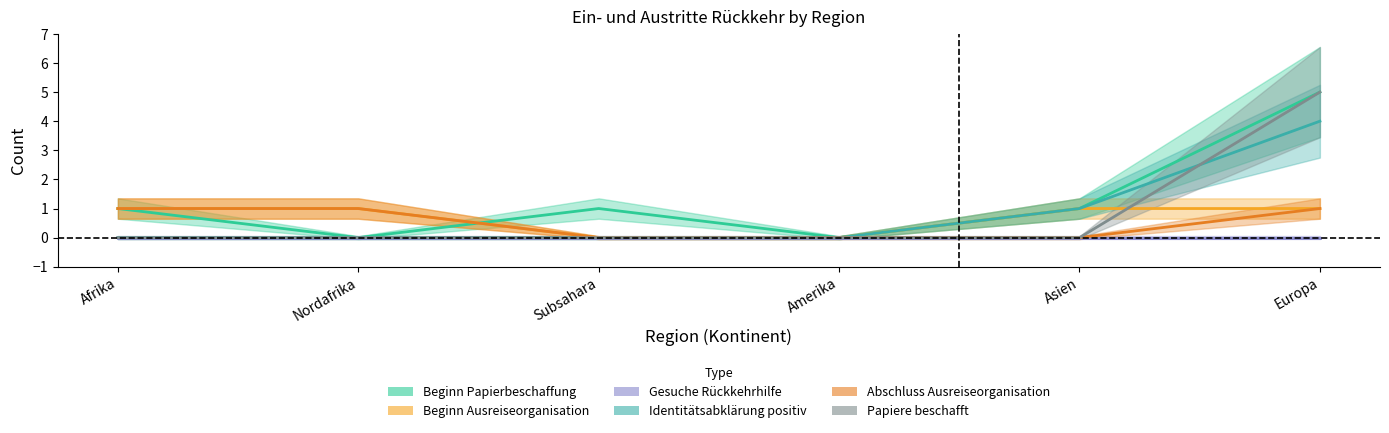

How many positive values does the Abschluss Ausreiseorganisation series have?

3